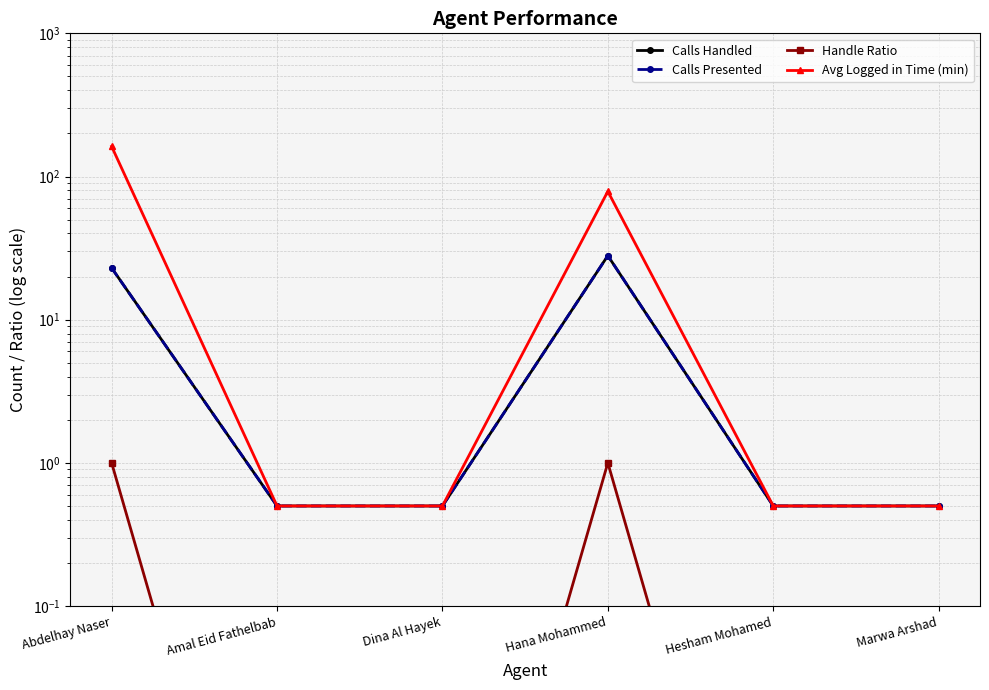

True or false: Calls Presented and Calls Handled intersect in this chart.

False